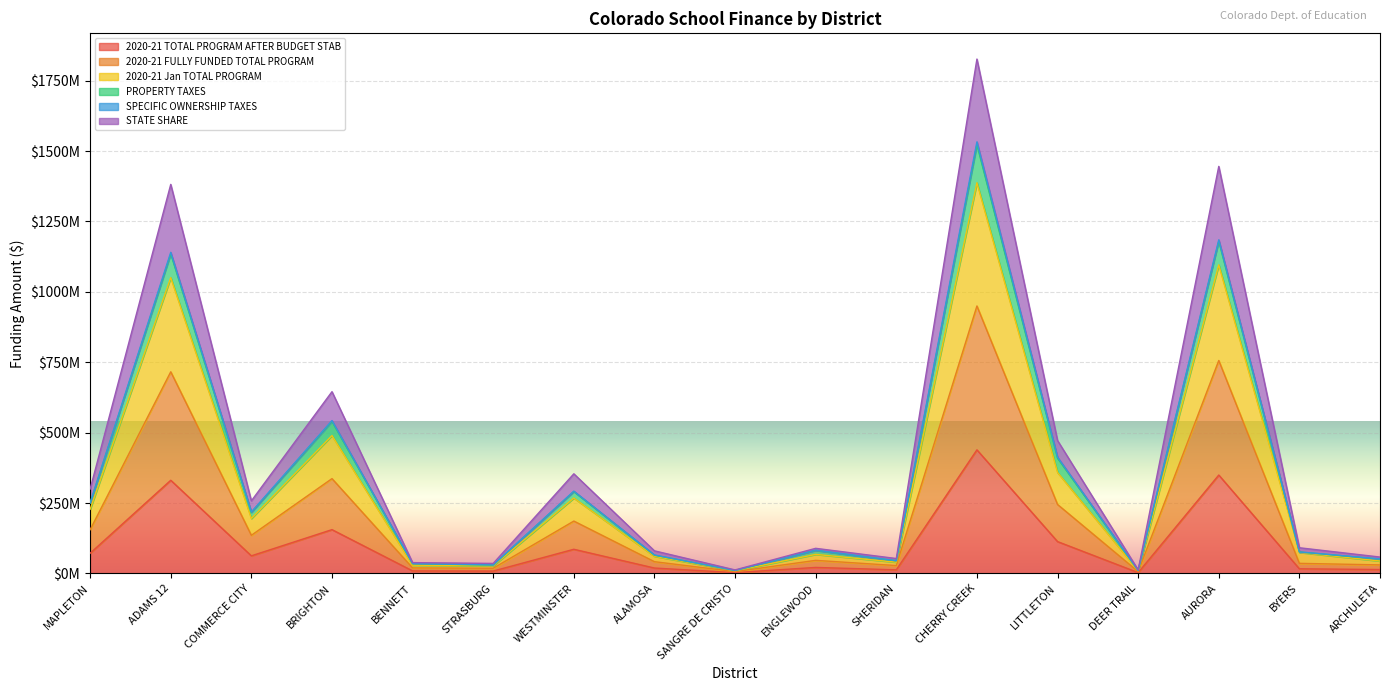

What is the label of the 16th point from the right?

ADAMS 12